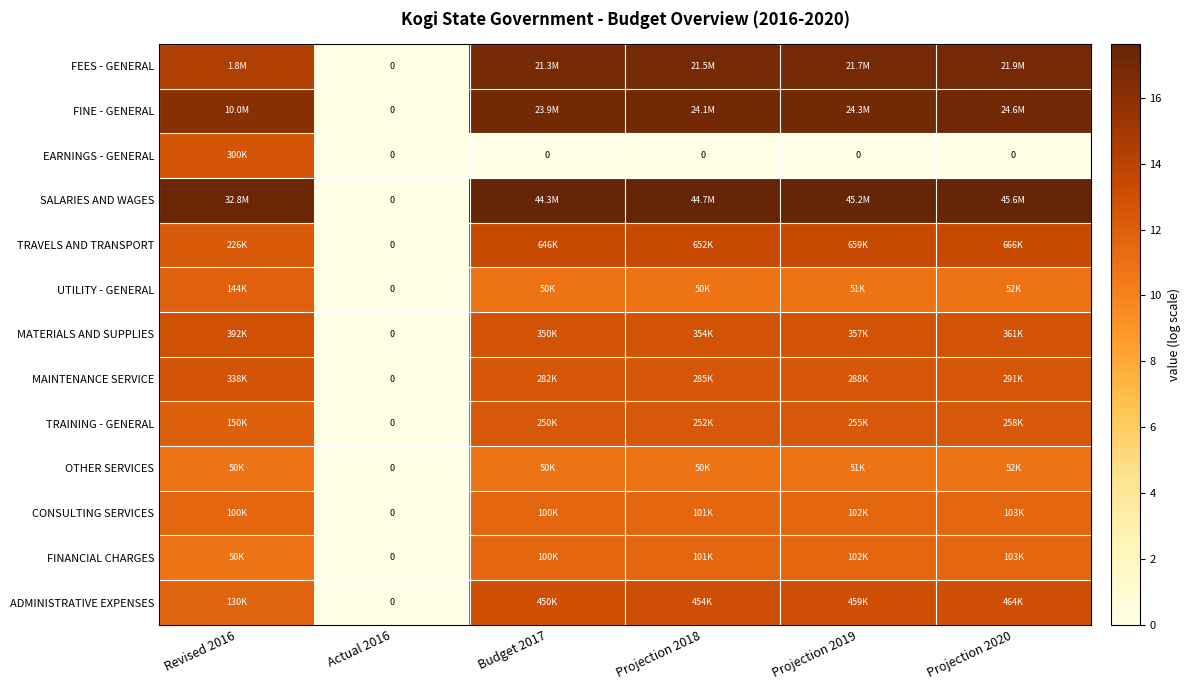

At which label does FINE - GENERAL reach its peak?

Projection 2020